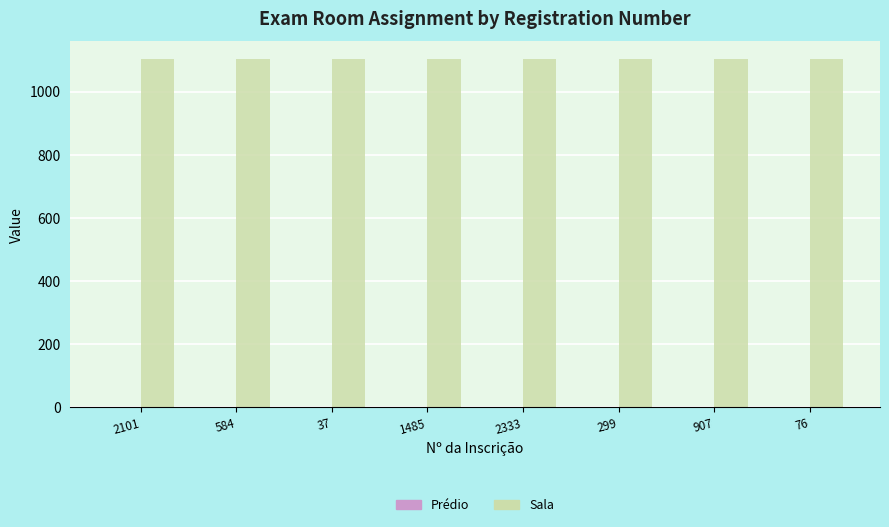

What is the sum of all Sala values?

8832